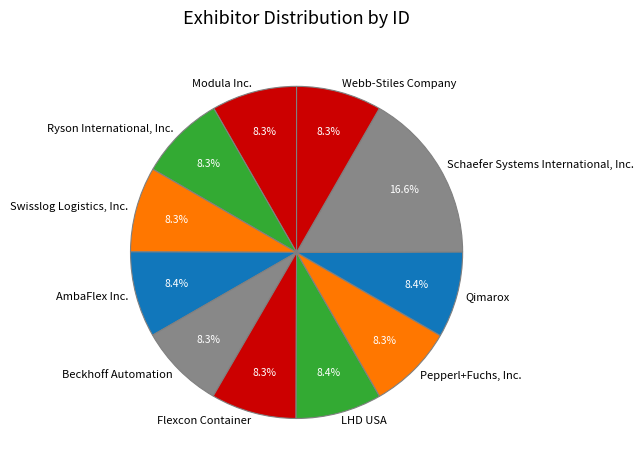

Between Schaefer Systems International, Inc. and Webb-Stiles Company, which is larger?

Schaefer Systems International, Inc.